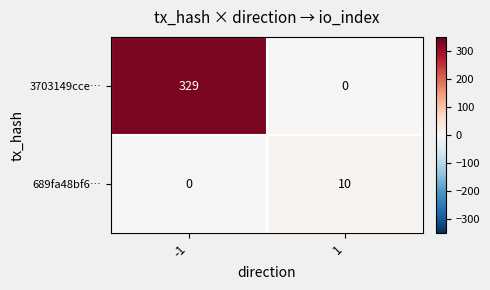

What is the difference between the highest and lowest values at -1?

329